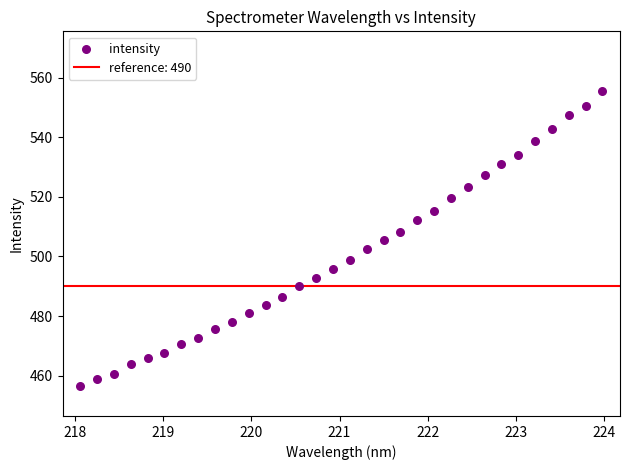

What is the range of Y values (max minus min)?

99.0